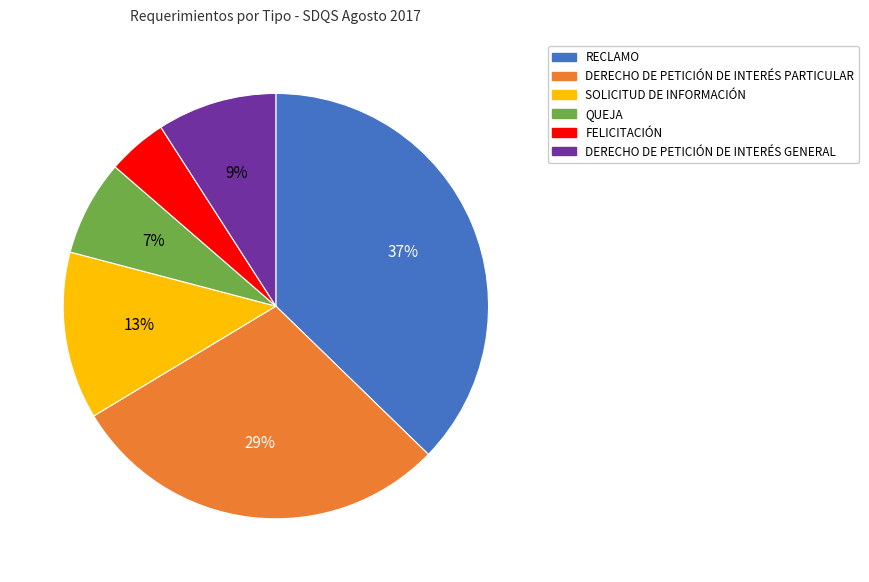

Is the sum of DERECHO DE PETICIÓN DE INTERÉS PARTICULAR and QUEJA greater than half?

No